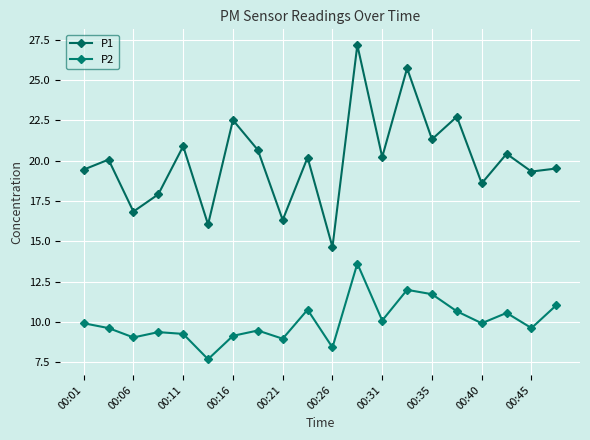

Is this an area chart (filled region under the line)?

No